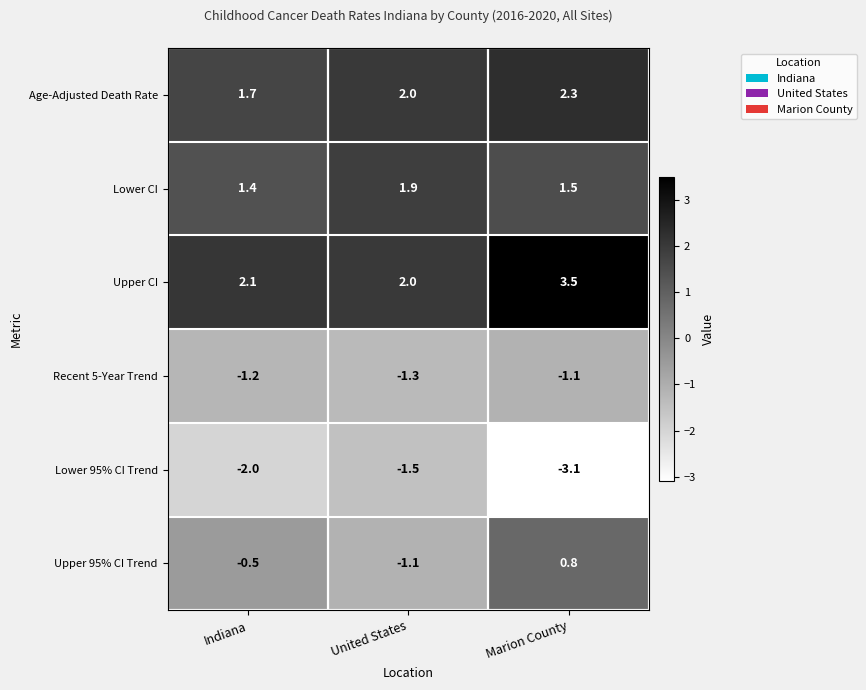

Which series has the widest spread of values?

Upper 95% CI Trend